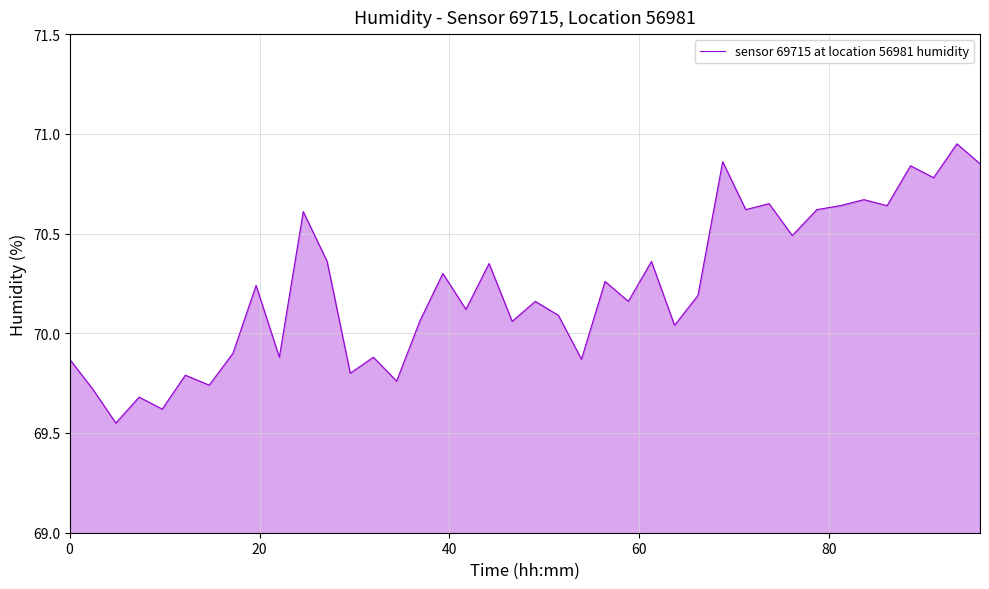

What is the difference between the maximum and minimum values?

1.4